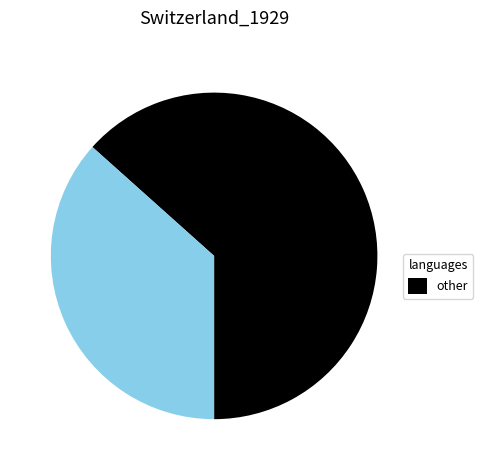

Count the number of slices in the pie.

2